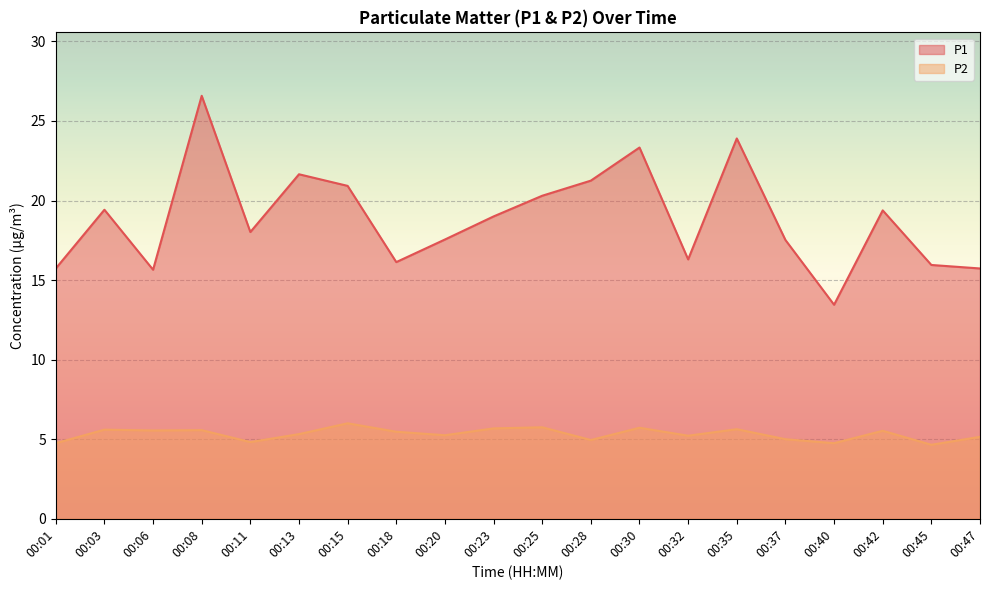

Reading left to right, what are all the values shown in this chart?

P1: 00:01=15.7	00:03=19.4	00:06=15.7	00:08=26.6	00:11=18.0	00:13=21.6	00:15=20.9	00:18=16.1	00:20=17.6	00:23=19.0	00:25=20.3	00:28=21.2	00:30=23.3	00:32=16.3	00:35=23.9	00:37=17.5	00:40=13.4	00:42=19.4	00:45=15.9	00:47=15.7
P2: 00:01=4.8	00:03=5.6	00:06=5.5	00:08=5.6	00:11=4.8	00:13=5.3	00:15=6.0	00:18=5.5	00:20=5.2	00:23=5.7	00:25=5.8	00:28=5.0	00:30=5.7	00:32=5.2	00:35=5.6	00:37=5.0	00:40=4.8	00:42=5.5	00:45=4.7	00:47=5.2